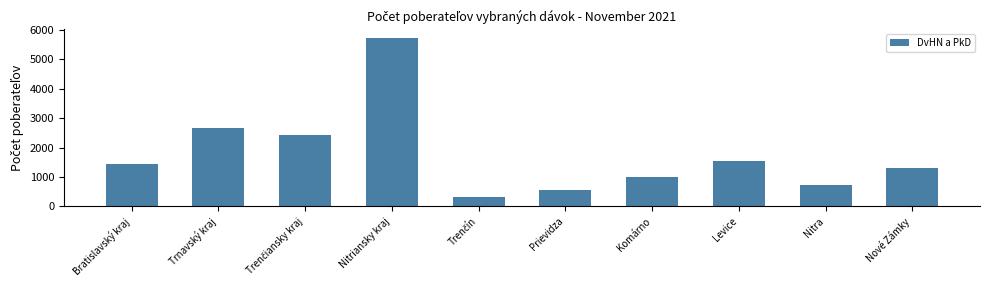

What is the sum of the values at Komárno and Bratislavský kraj?

2455